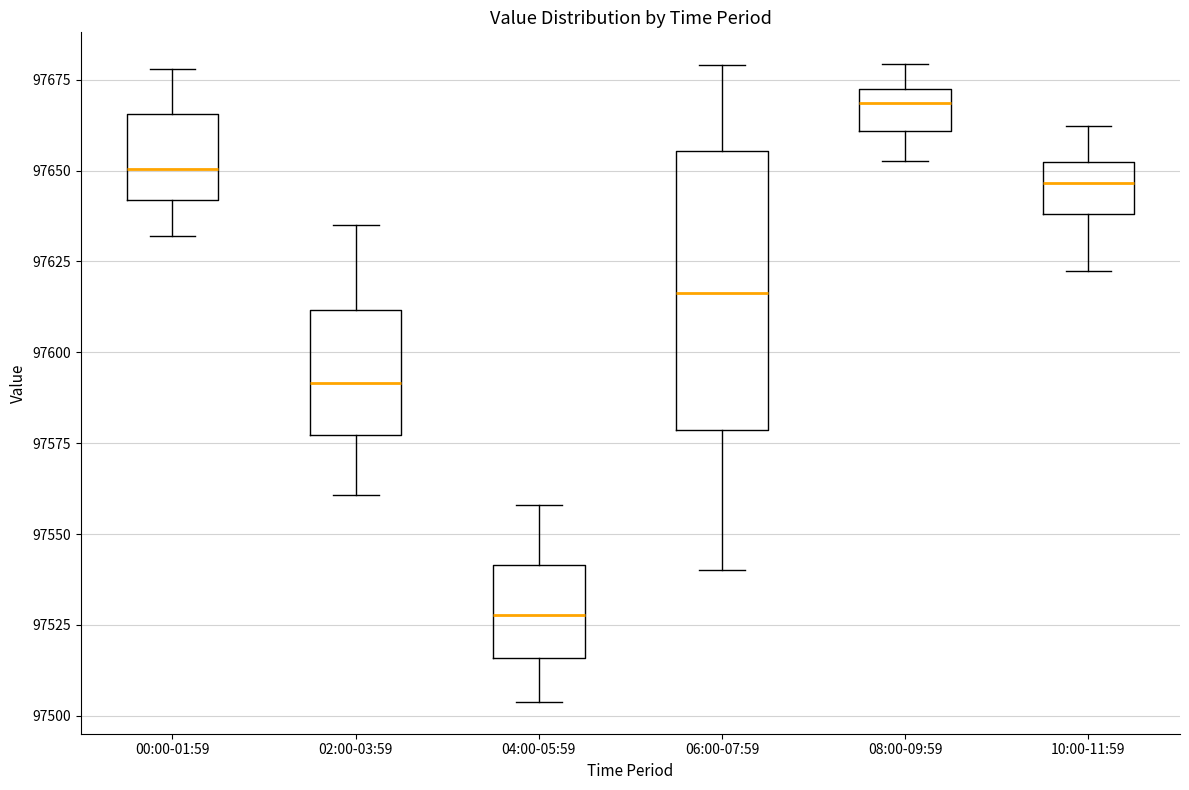

Which box is the tallest, from its lower edge to its upper edge?

06:00-07:59